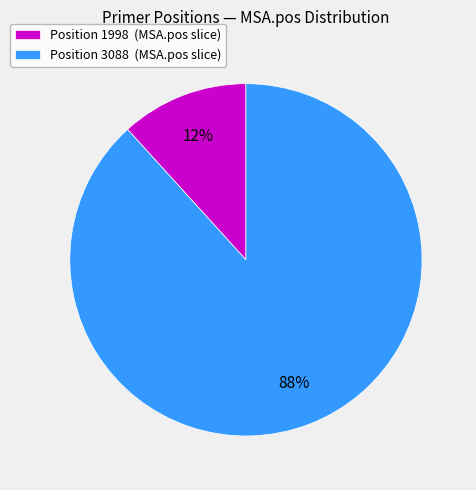

Count the number of slices in the pie.

2